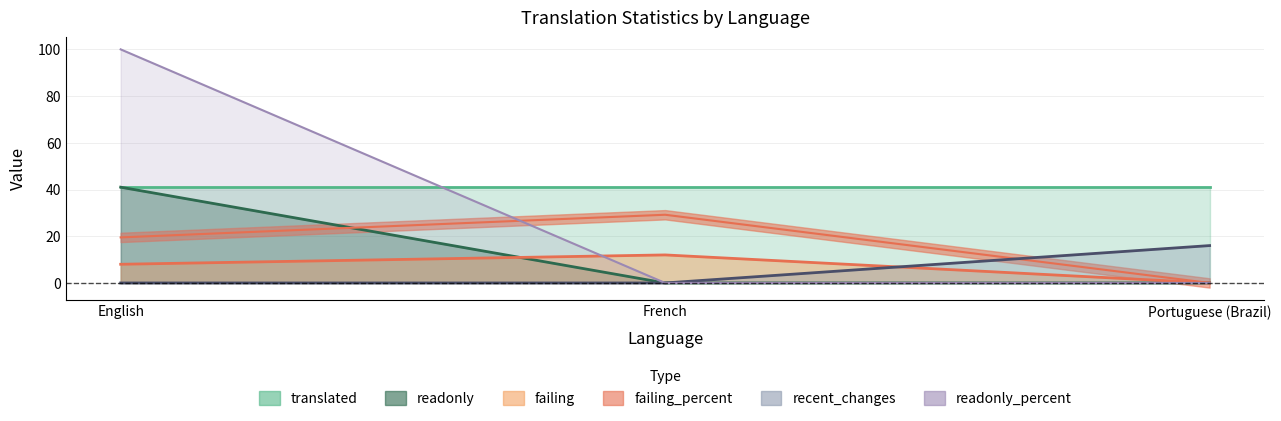

How many positive values does the readonly_percent series have?

1